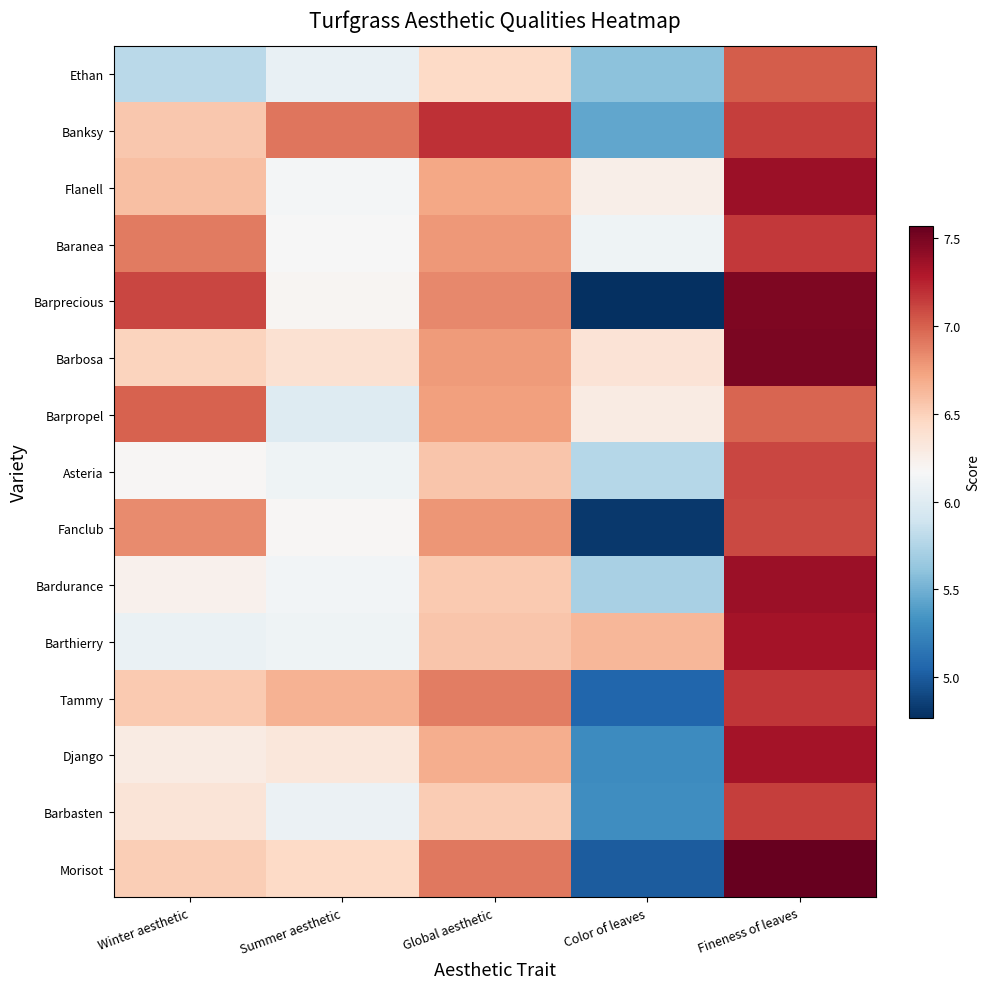

Which series changed the most between Summer aesthetic and Color of leaves?

Tammy